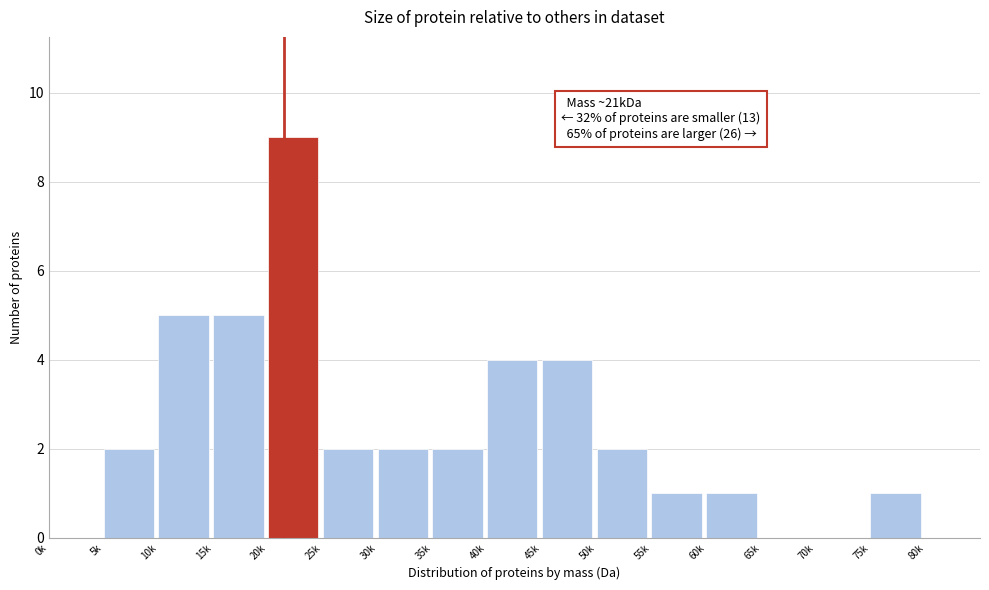

Reading left to right, transcribe all the data shown in this chart.

0k=0	5k=2	10k=5	15k=5	20k=9	25k=2	30k=2	35k=2	40k=4	45k=4	50k=2	55k=1	60k=1	65k=0	70k=0	75k=1	80k=0